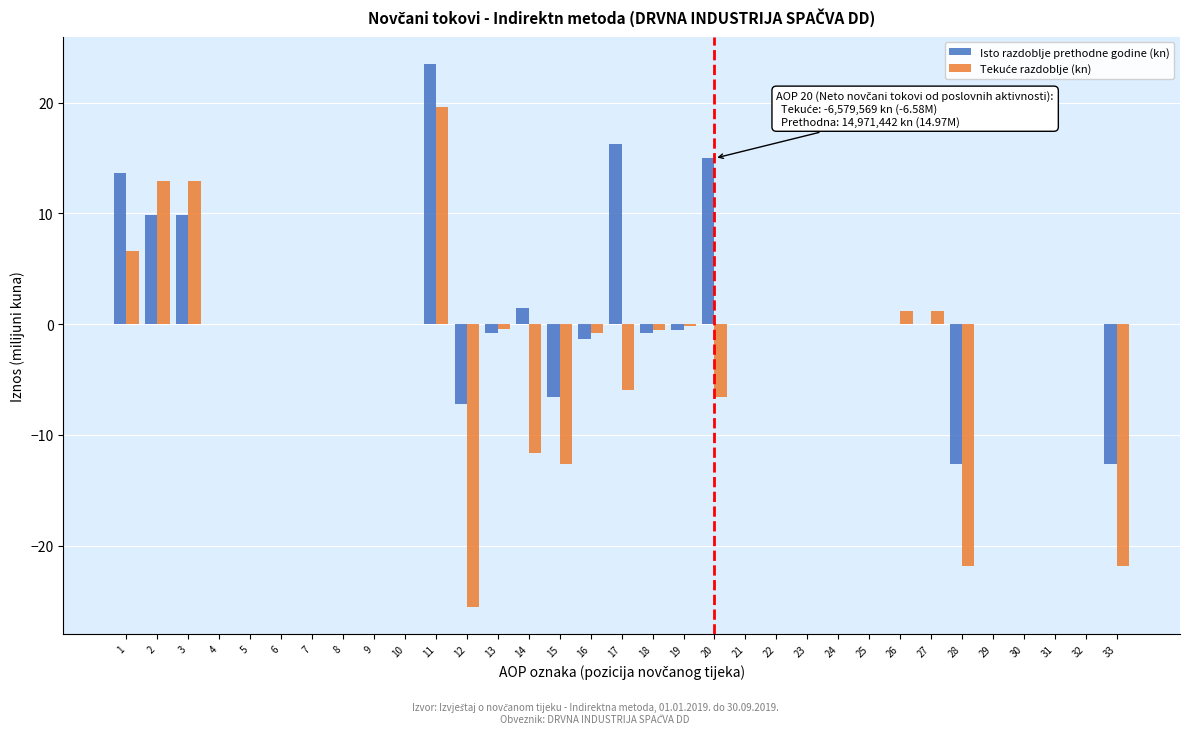

The Isto razdoblje prethodne godine (kn) series shows 9.9 at 2. True or false?

True